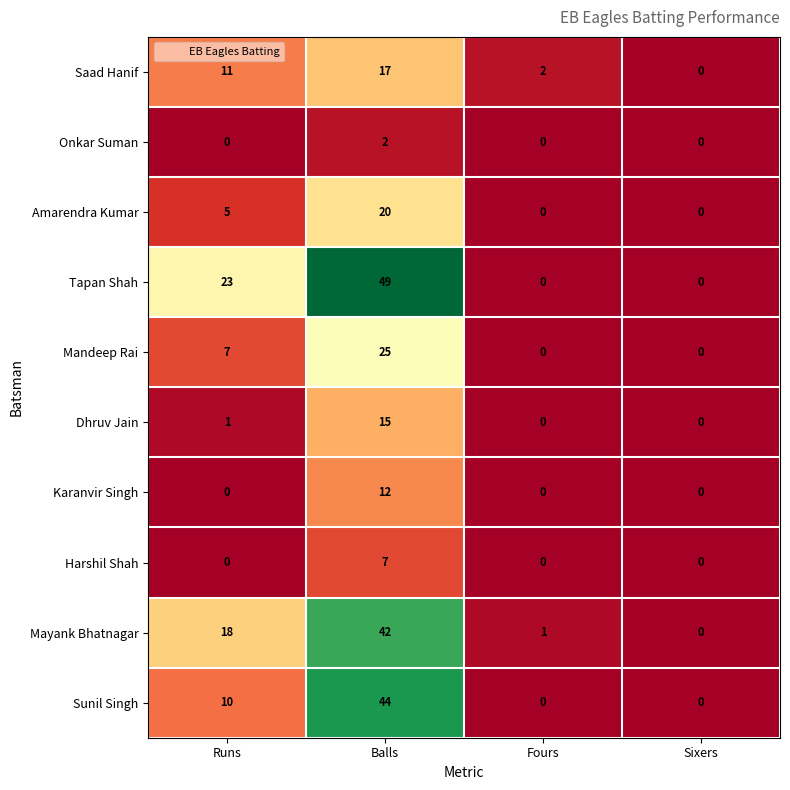

The value of Mayank Bhatnagar at Sixers is 0. True or false?

True